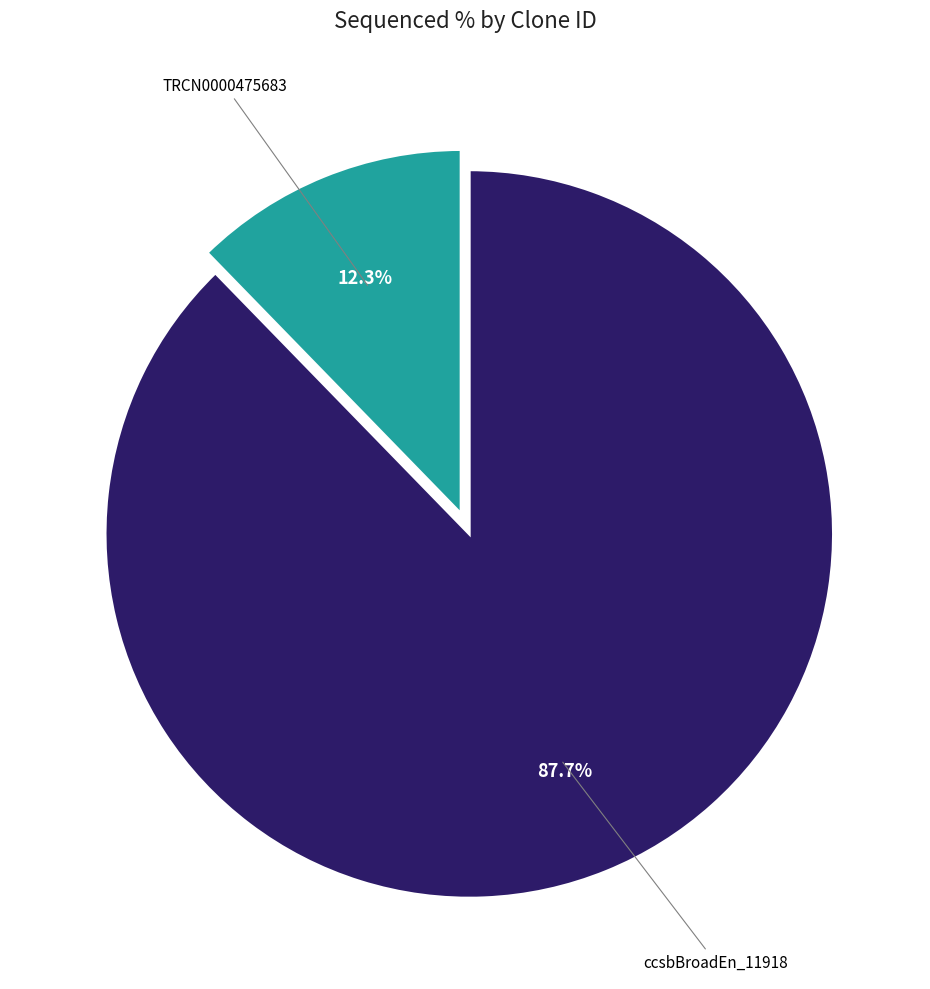

Does any single category account for the majority?

Yes